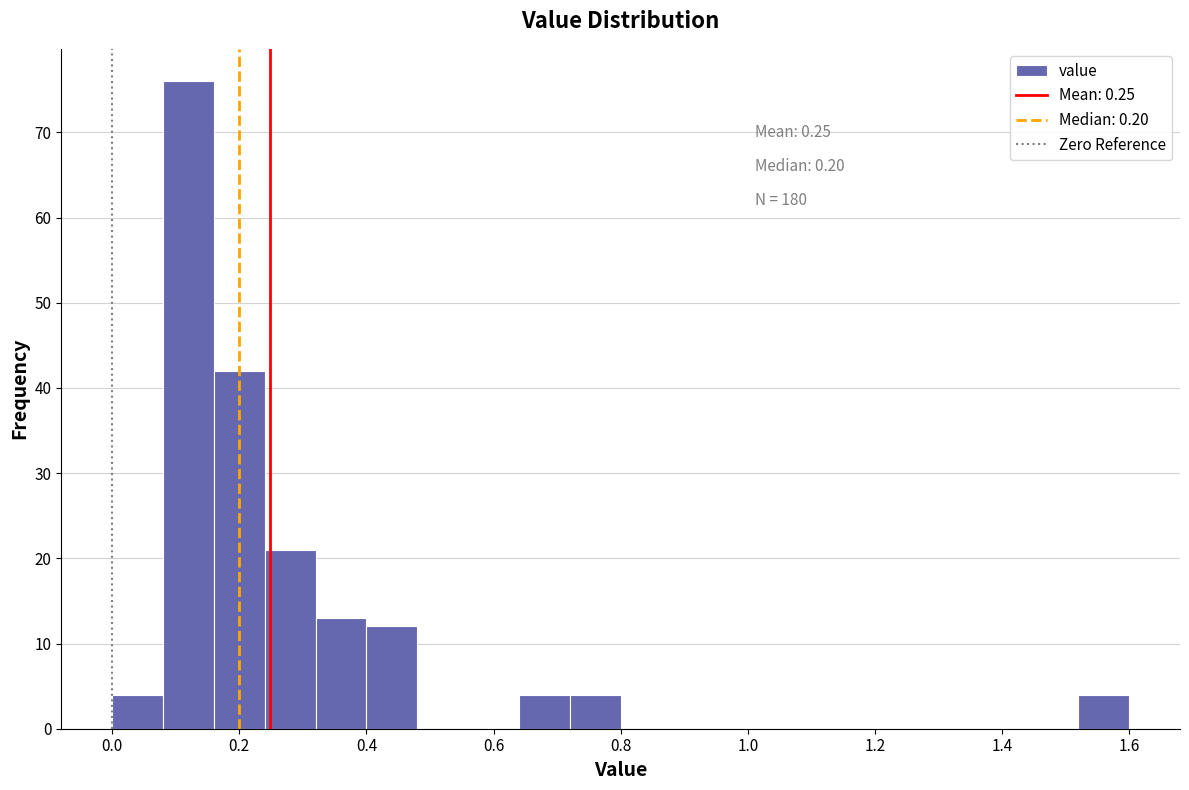

Which range on the x-axis has the tallest bar?

0.08 to 0.16